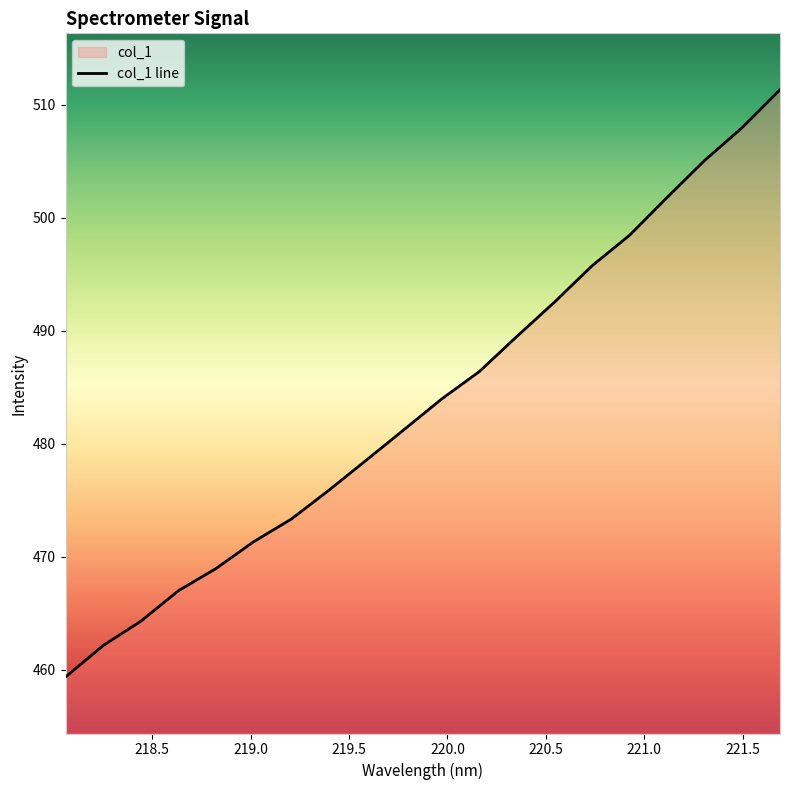

True or false: the data has more than 1 interior local peaks.

False